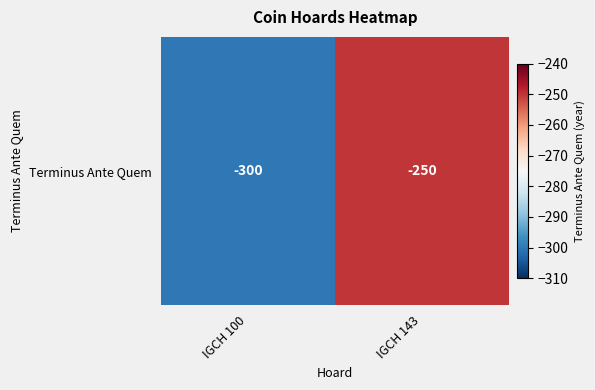

Where is the data nearest to the value -275?

IGCH 100